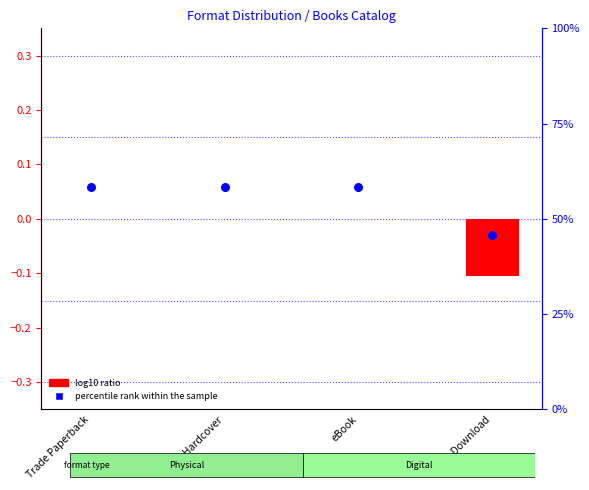

Is the value of log10 ratio at Trade Paperback greater than the value of percentile rank within the sample at eBook?

No